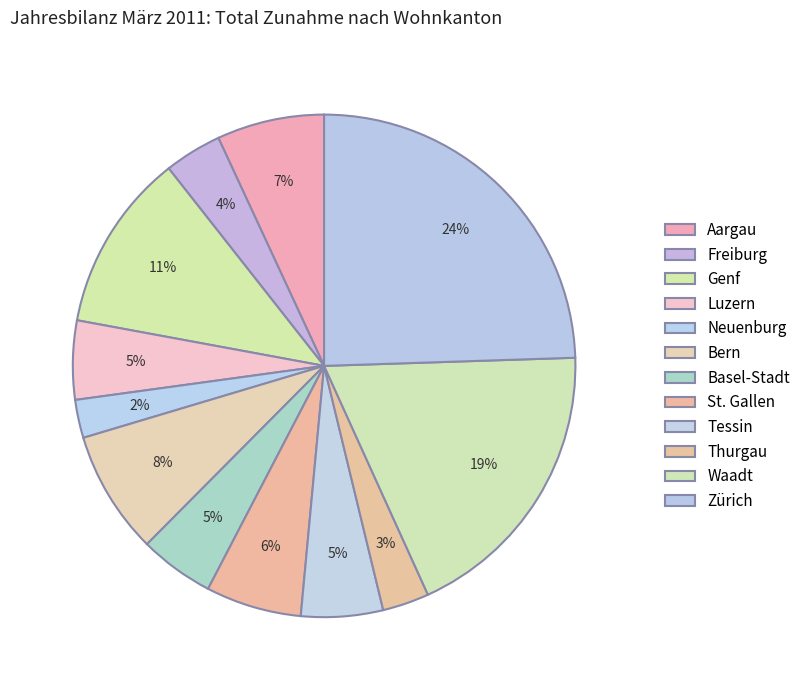

The Zürich slice represents 14% of the pie. True or false?

False